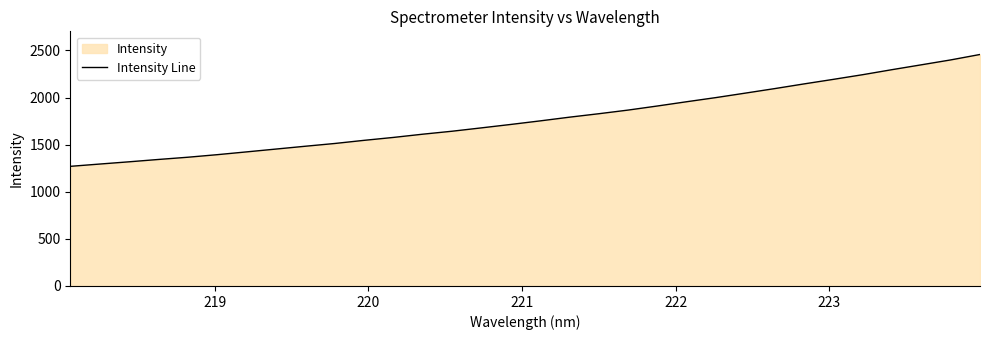

What is the difference between the maximum and minimum values?

1187.3